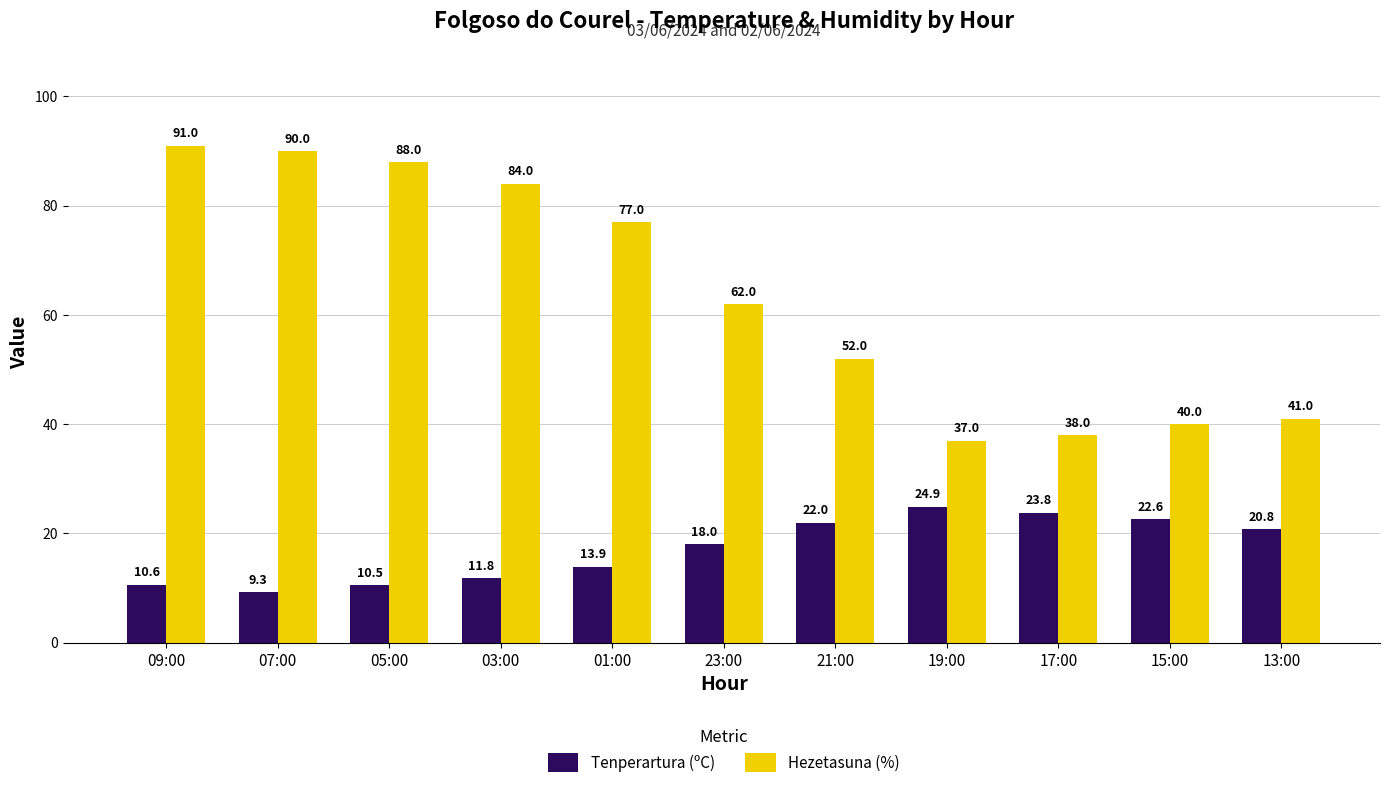

How many groups of bars are there?

11